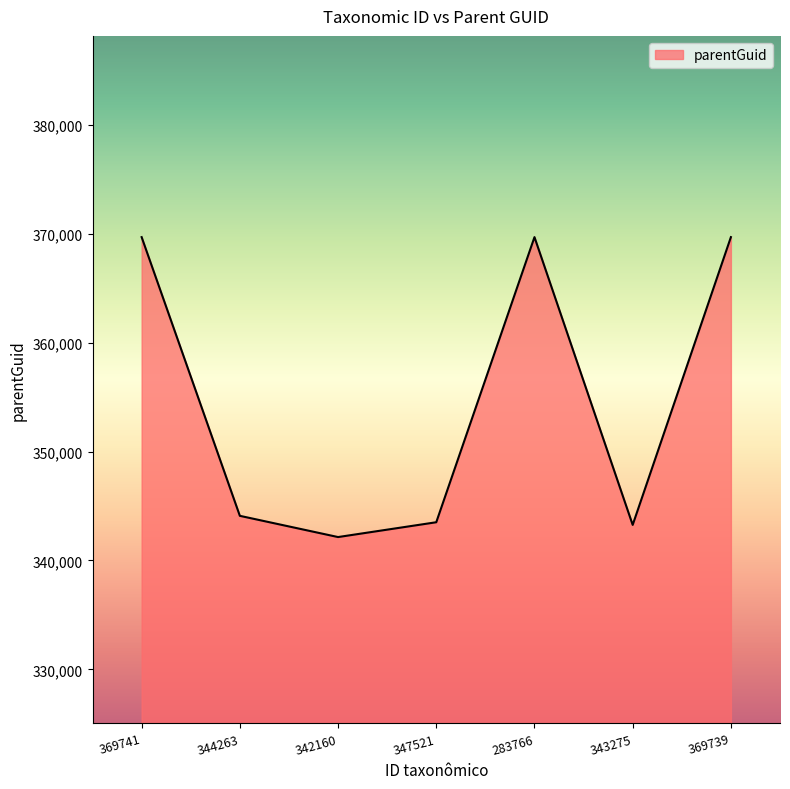

What is the change in value from 347521 to 283766?

+26191